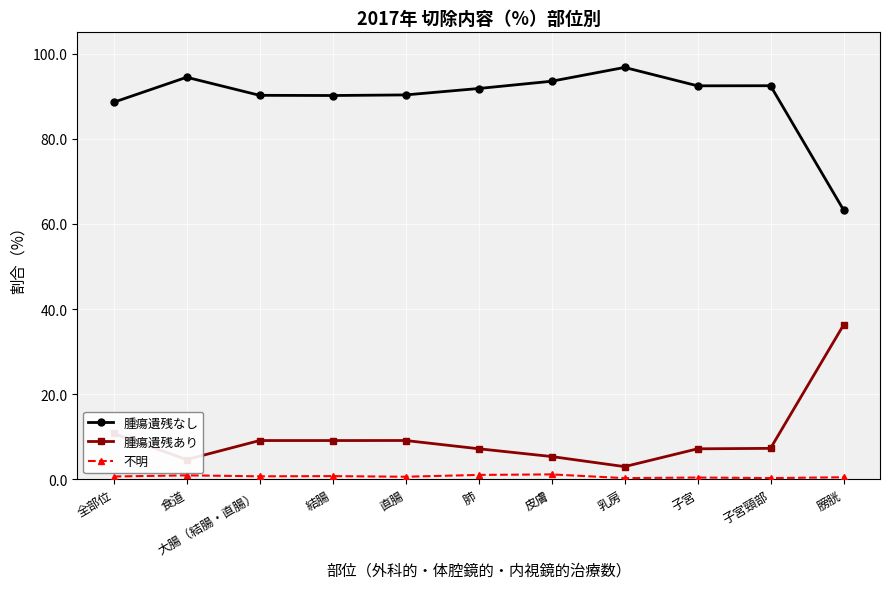

What are all the series names shown in the legend?

腫瘍遺残なし, 腫瘍遺残あり, 不明